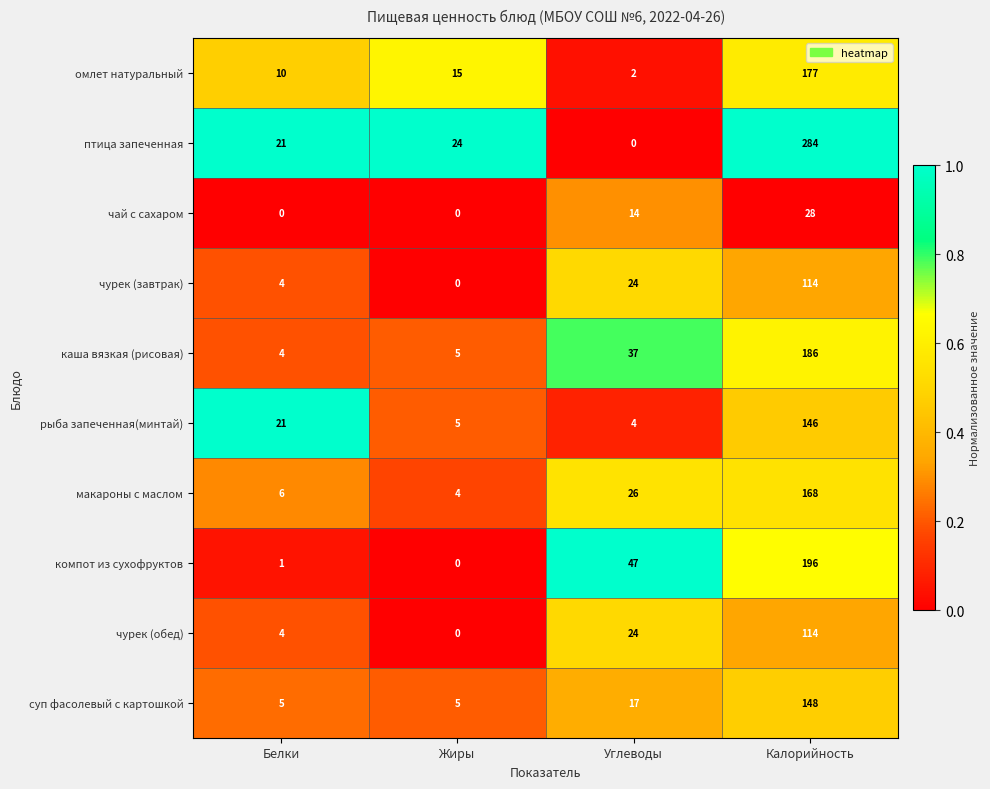

What is the difference between the maximum and second lowest values in the рыба запеченная(минтай) series?

141